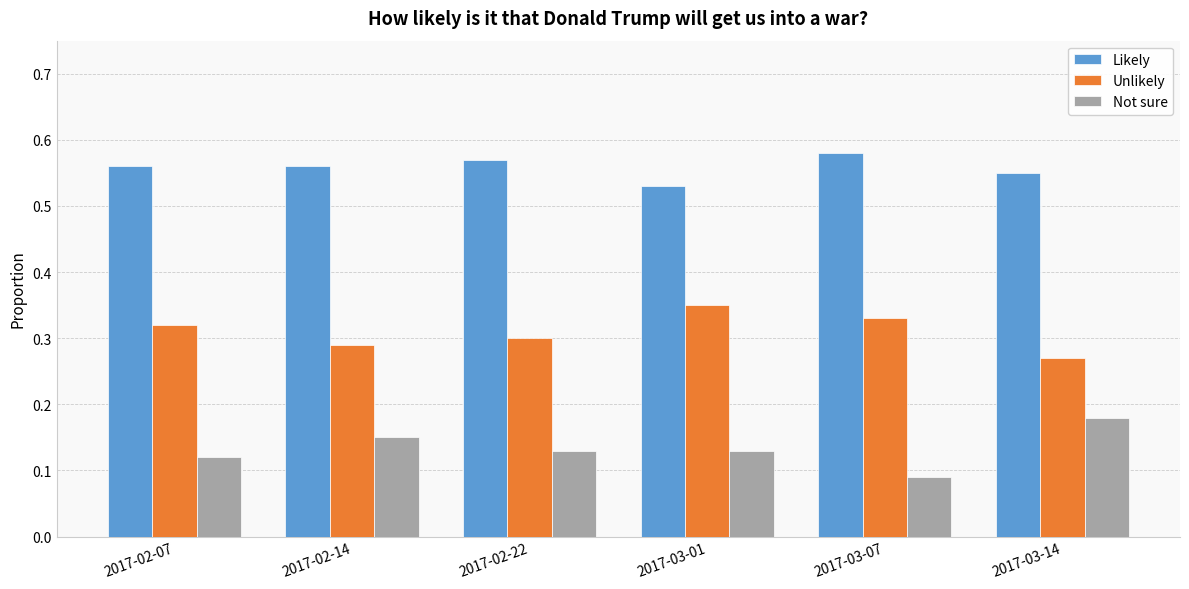

Count the Likely values in the range 0 to 1.

6